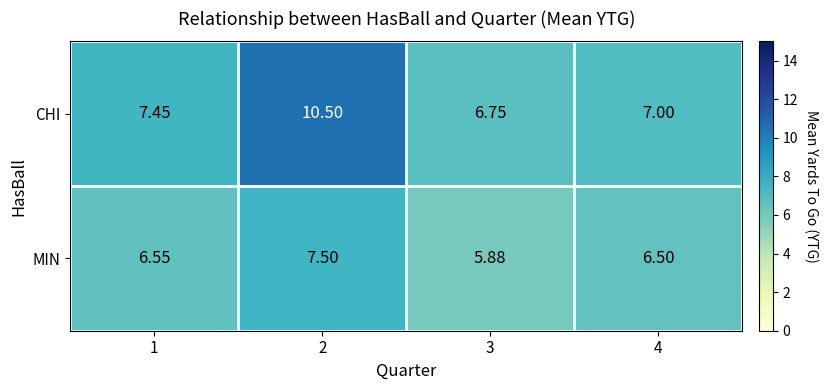

Rank the series by their average value, from lowest to highest.

MIN, CHI